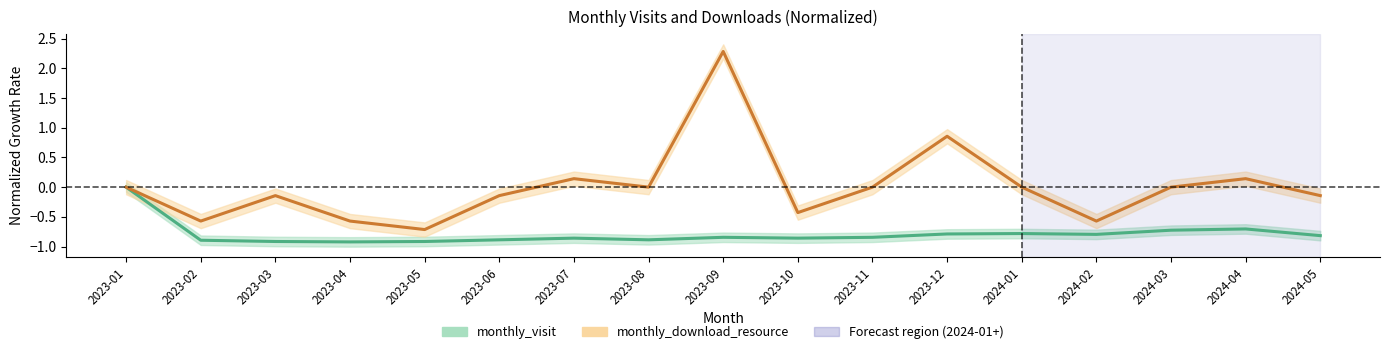

Reading left to right, what are all the values shown in this chart?

monthly_visit: 2023-01=0.0	2023-02=-0.9	2023-03=-0.9	2023-04=-0.9	2023-05=-0.9	2023-06=-0.9	2023-07=-0.9	2023-08=-0.9	2023-09=-0.8	2023-10=-0.9	2023-11=-0.8	2023-12=-0.8	2024-01=-0.8	2024-02=-0.8	2024-03=-0.7	2024-04=-0.7	2024-05=-0.8
monthly_download_resource: 2023-01=0.0	2023-02=-0.6	2023-03=-0.1	2023-04=-0.6	2023-05=-0.7	2023-06=-0.1	2023-07=0.1	2023-08=0.0	2023-09=2.3	2023-10=-0.4	2023-11=0.0	2023-12=0.9	2024-01=0.0	2024-02=-0.6	2024-03=0.0	2024-04=0.1	2024-05=-0.1